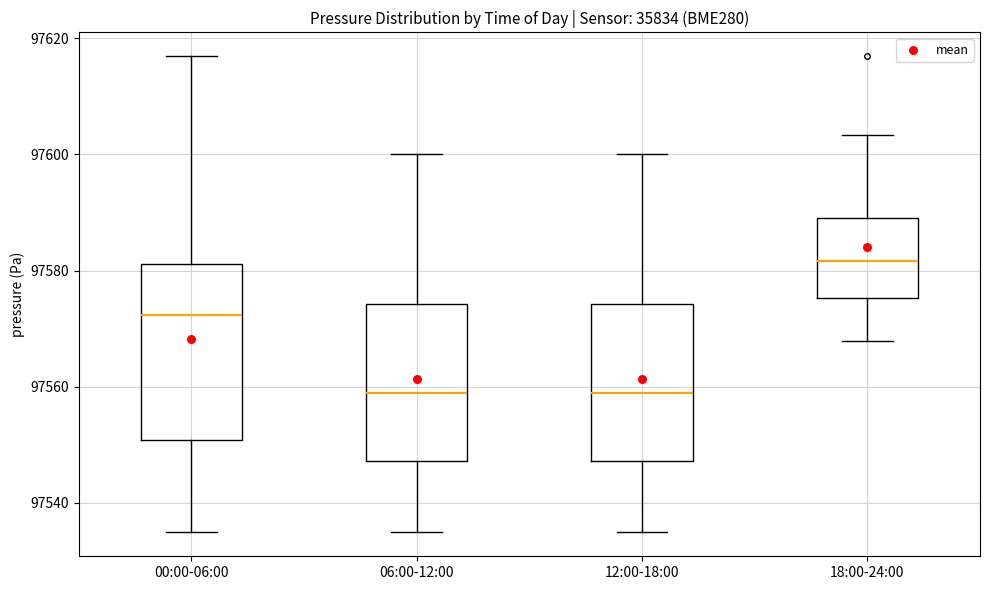

Where does the median line of the box for 06:00-12:00 sit on the y-axis? The values are not printed on the chart, so give them approximately, as read against the axis.

97558